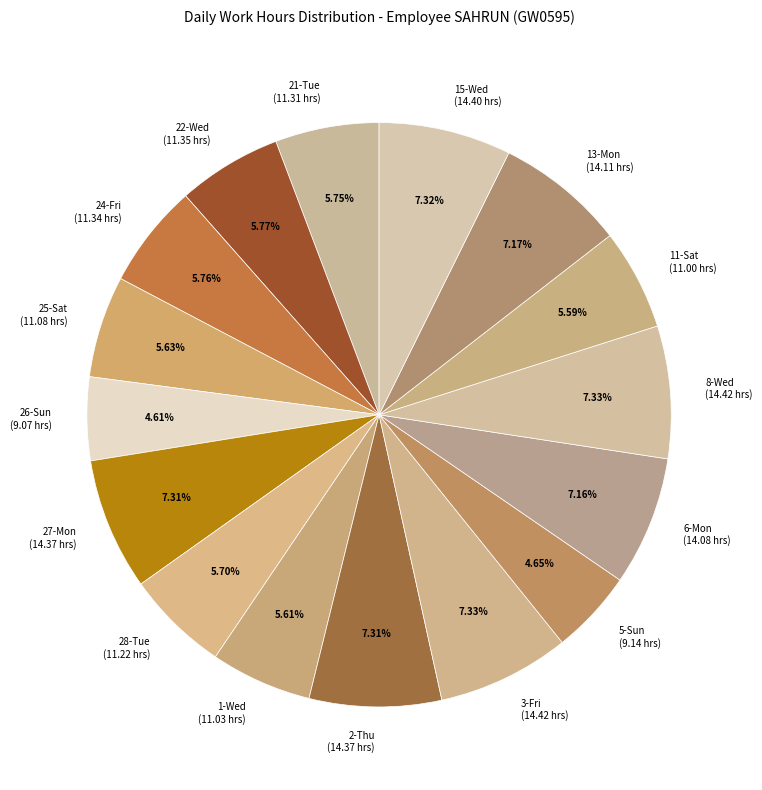

True or false: 2-Thu accounts for 7% of the total.

True